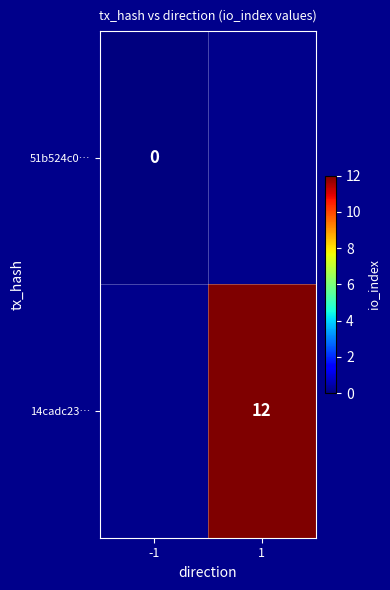

Is the value of 51b524c0… at -1 greater than the value of 14cadc23… at 1?

No